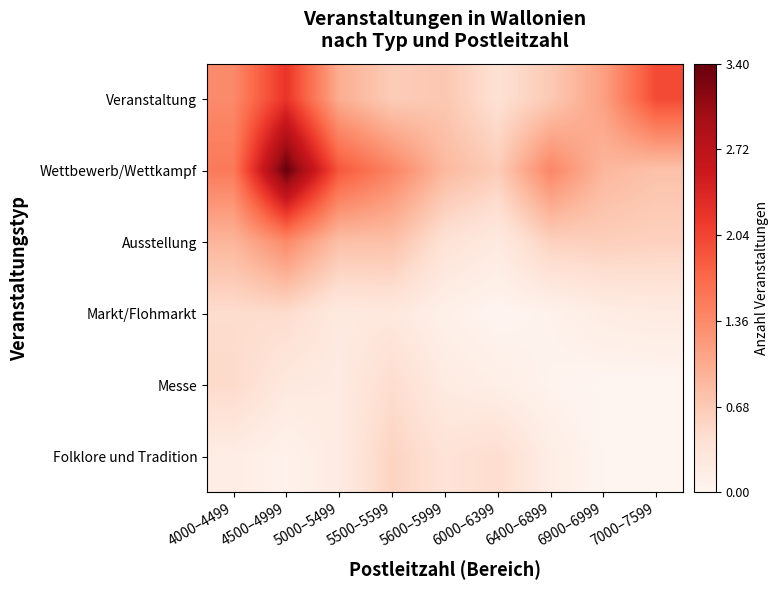

Which series has the largest range (max minus min)?

Wettbewerb/Wettkampf